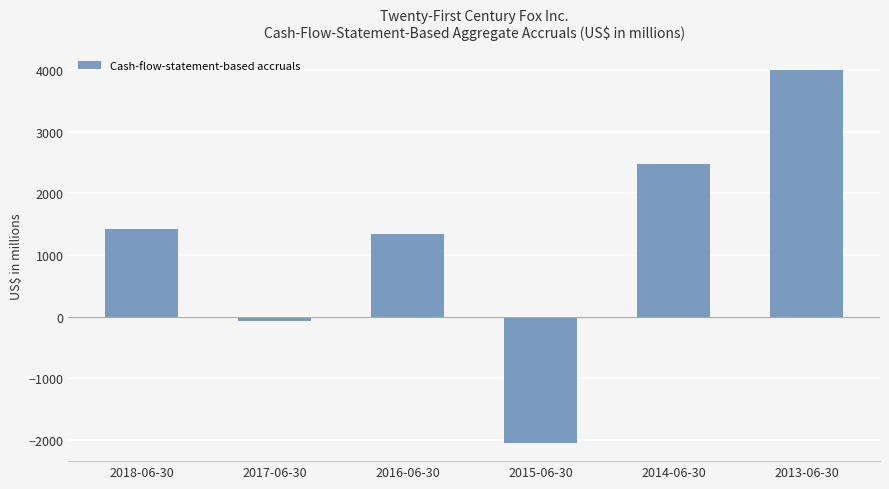

What is the difference between the values at 2013-06-30 and 2017-06-30?

4090